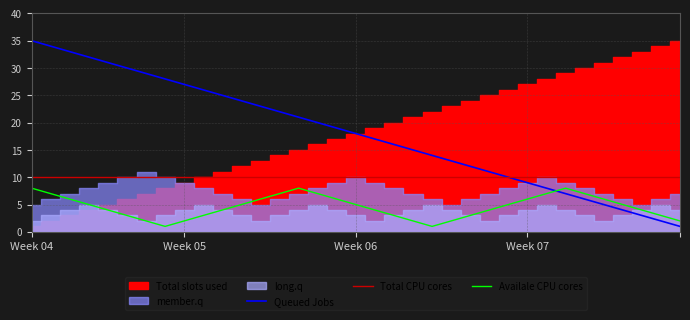

Between 7 and 19, which series saw the biggest shift?

Queued Jobs